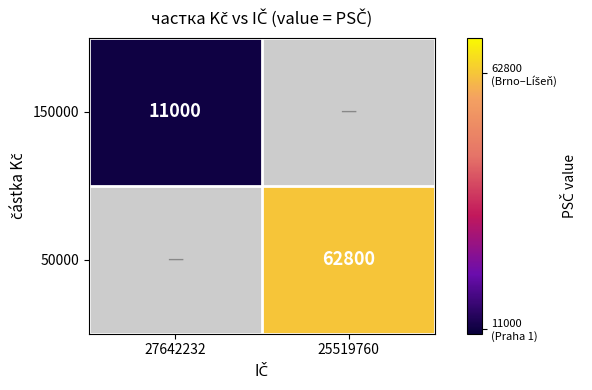

Is it true that 50000 equals 24461 at 25519760?

False